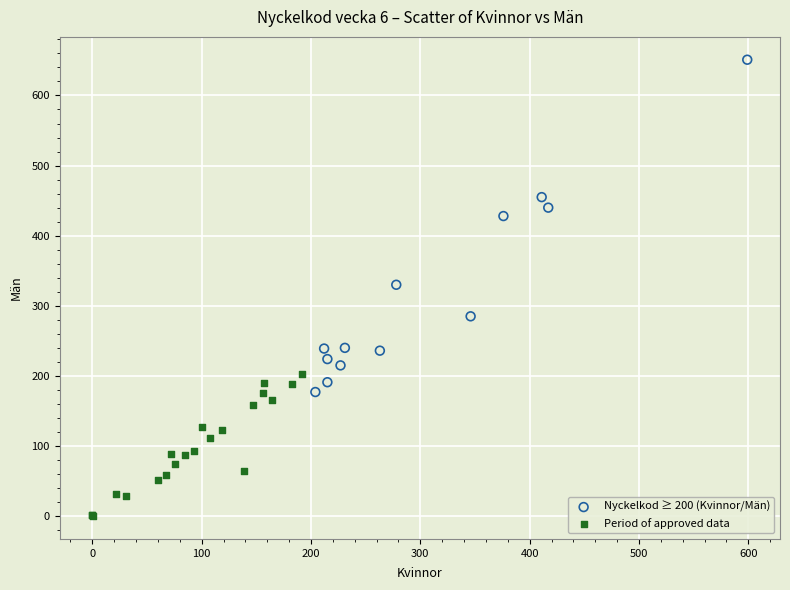

Which series reaches the minimum Y coordinate?

Period of approved data